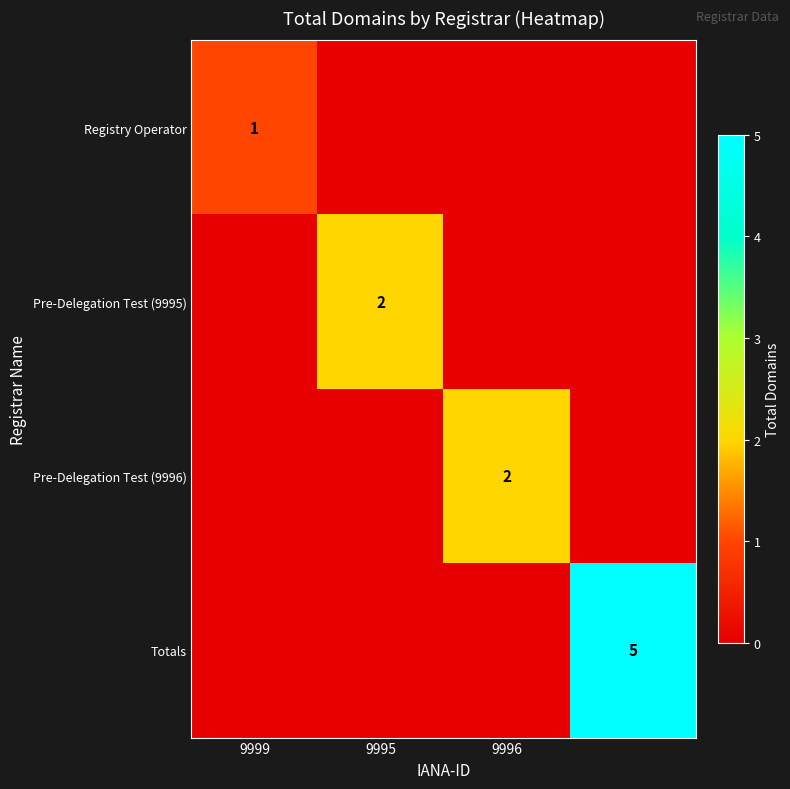

How many series are shown in this chart?

4